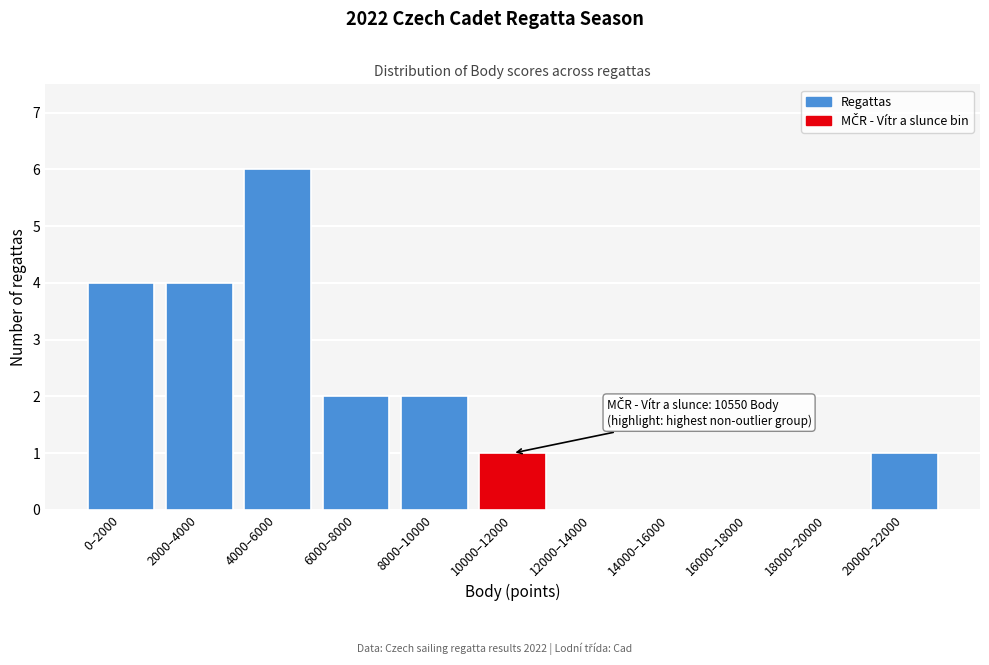

Reading left to right, what are all the values shown in this chart?

0–2000=4	2000–4000=4	4000–6000=6	6000–8000=2	8000–10000=2	10000–12000=1	12000–14000=0	14000–16000=0	16000–18000=0	18000–20000=0	20000–22000=1